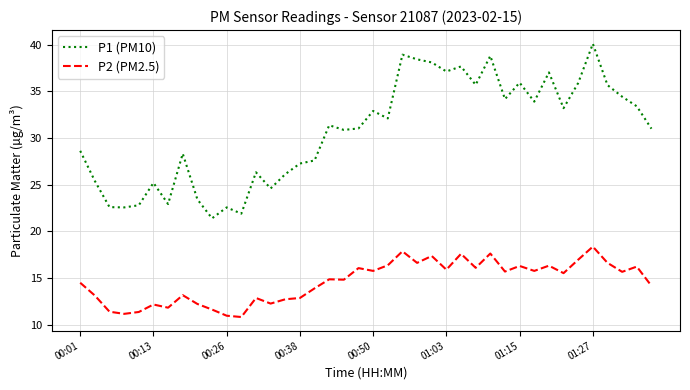

List the series in order of their overall mean, lowest first.

P2 (PM2.5), P1 (PM10)